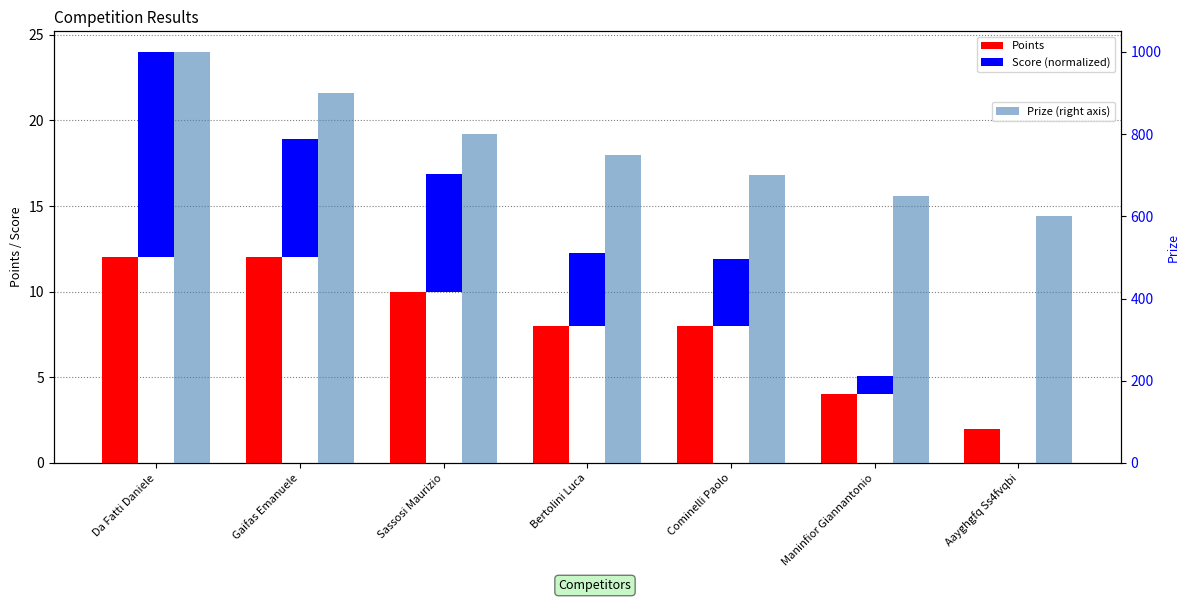

Where does the Prize (right axis) series first go above 750?

Da Fatti Daniele